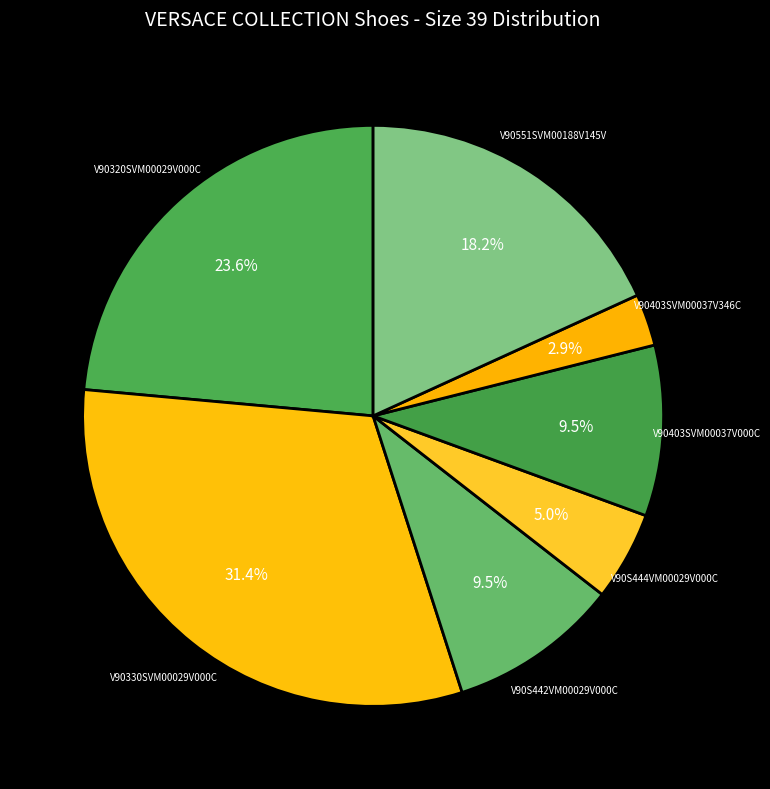

The V90320SVM00029V000C slice represents 31% of the pie. True or false?

False